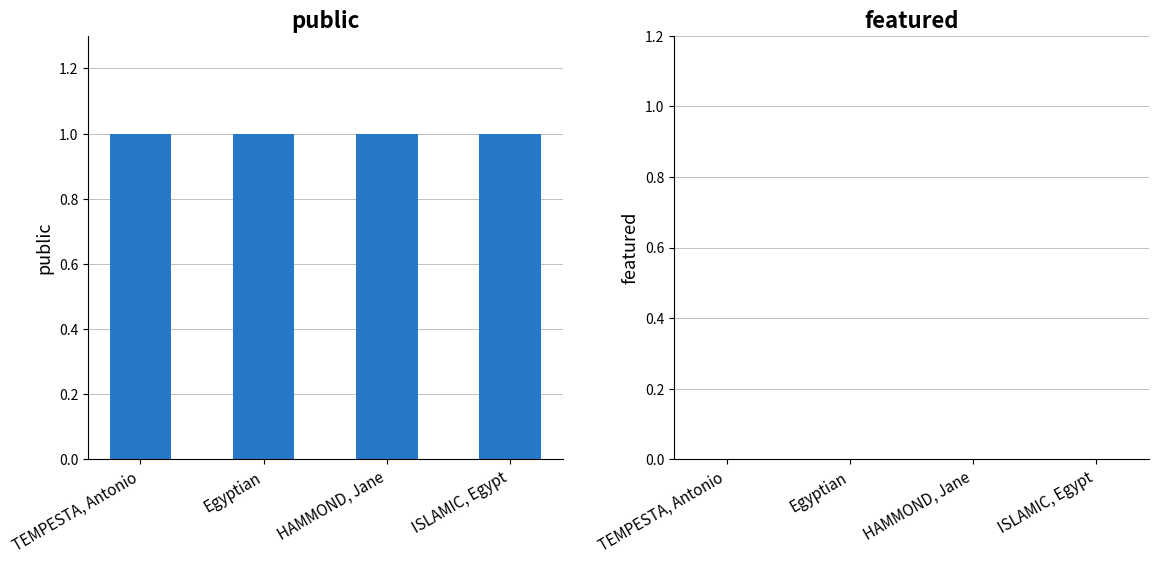

What is the label of the 2nd bar from the right?

HAMMOND, Jane